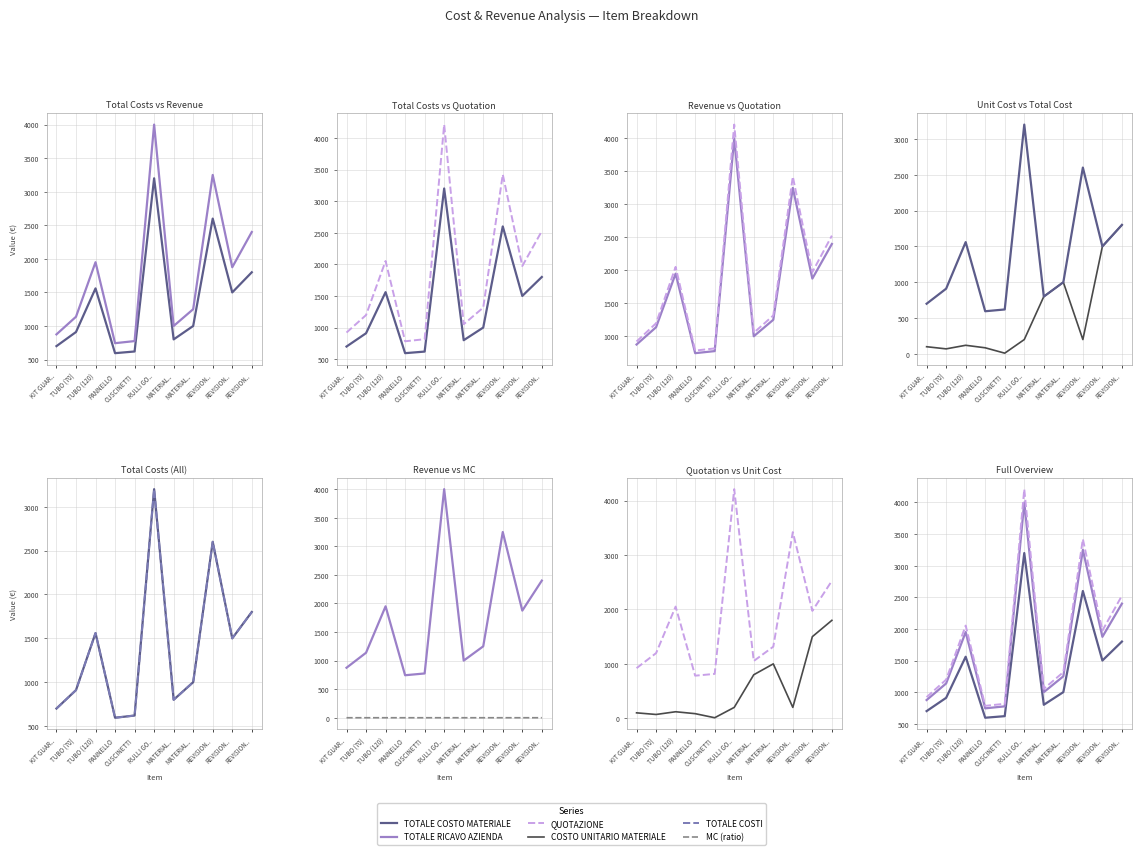

Read the COSTO UNITARIO MATERIALE value at MATERIAL...

800.0